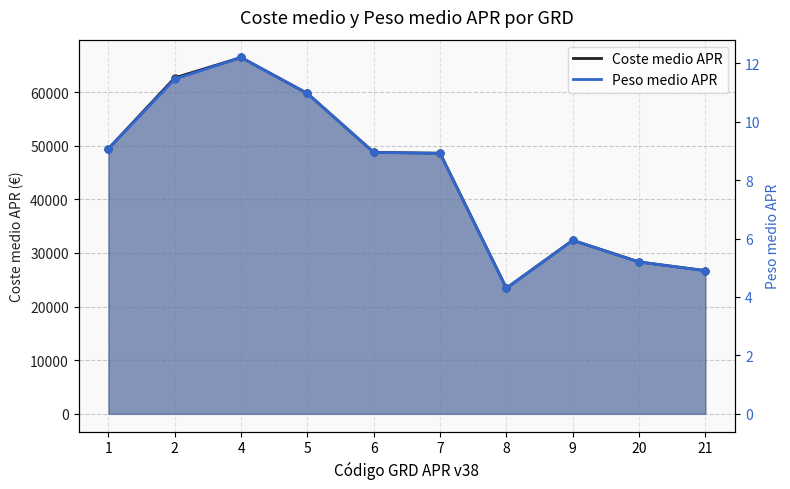

Count the number of data series in this chart.

2